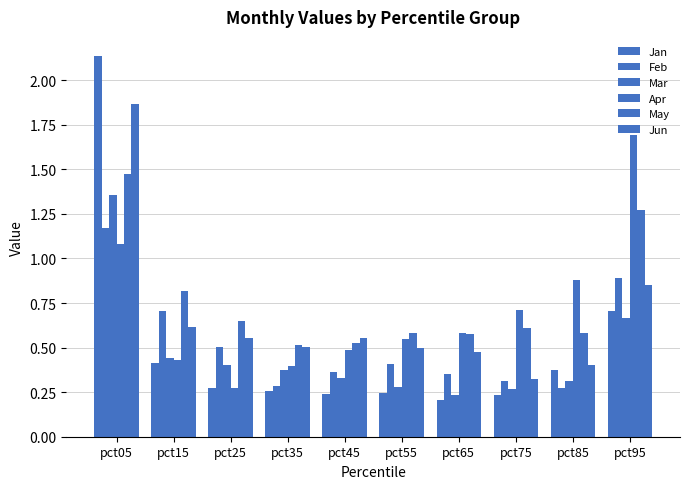

How many bars are there in total?

60